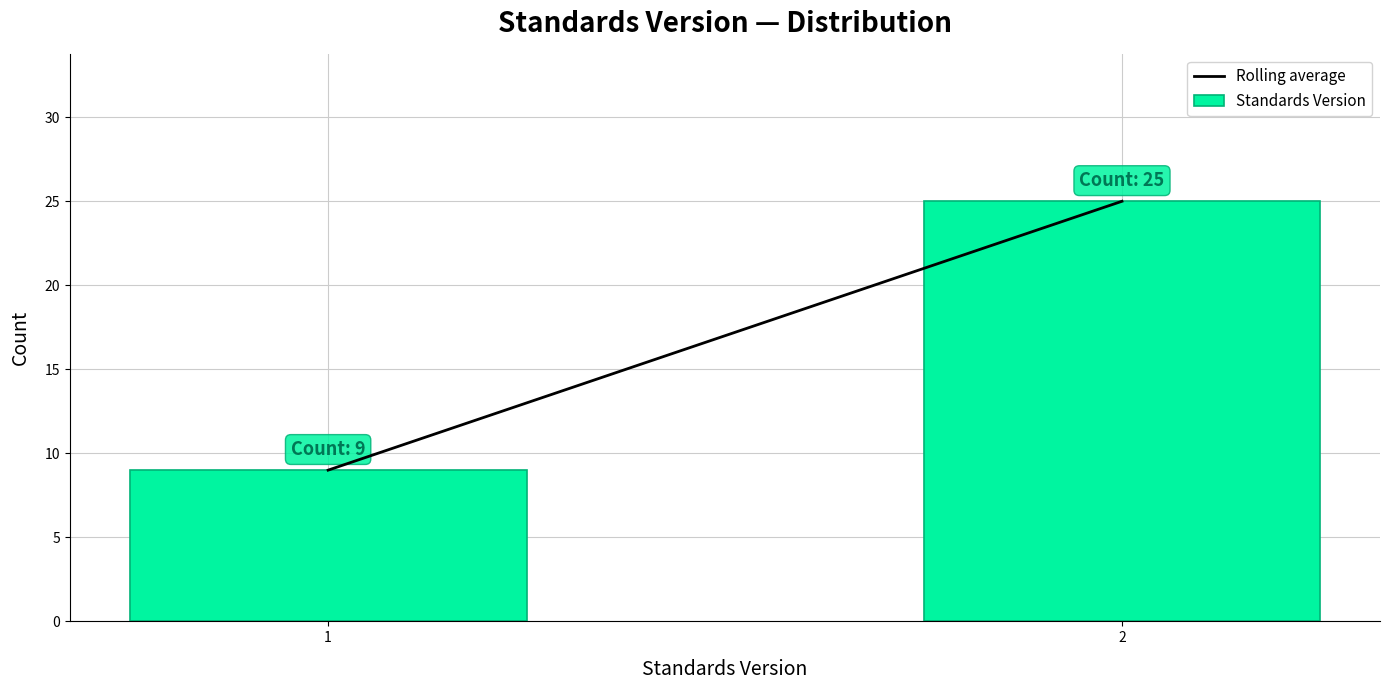

Reading left to right, transcribe all the data shown in this chart.

9	25